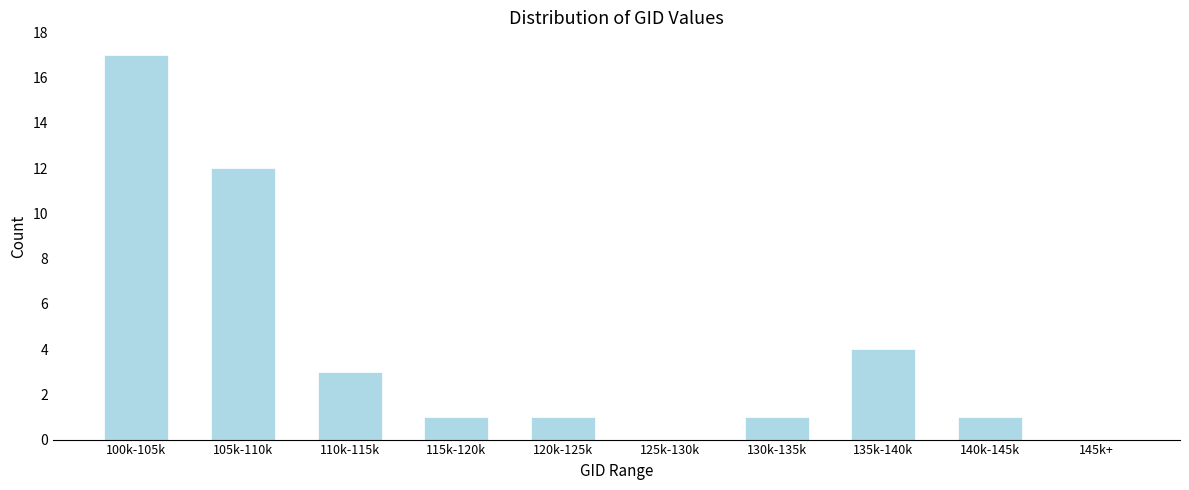

Reading right to left, what are all the values shown in this chart?

145k+=0	140k-145k=1	135k-140k=4	130k-135k=1	125k-130k=0	120k-125k=1	115k-120k=1	110k-115k=3	105k-110k=12	100k-105k=17